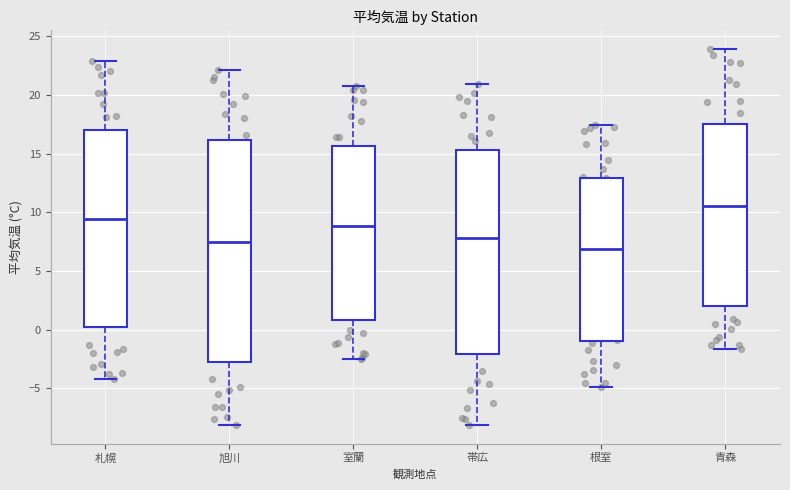

Comparing the boxes themselves (not the whiskers), which one is the tallest?

旭川